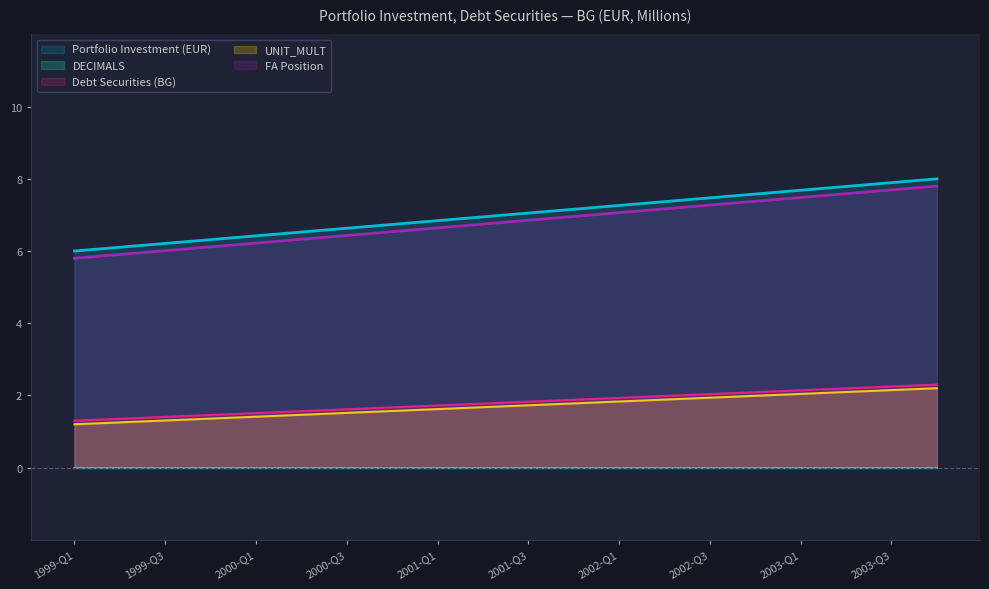

Which label corresponds to the smallest value in the chart?

1999-Q1